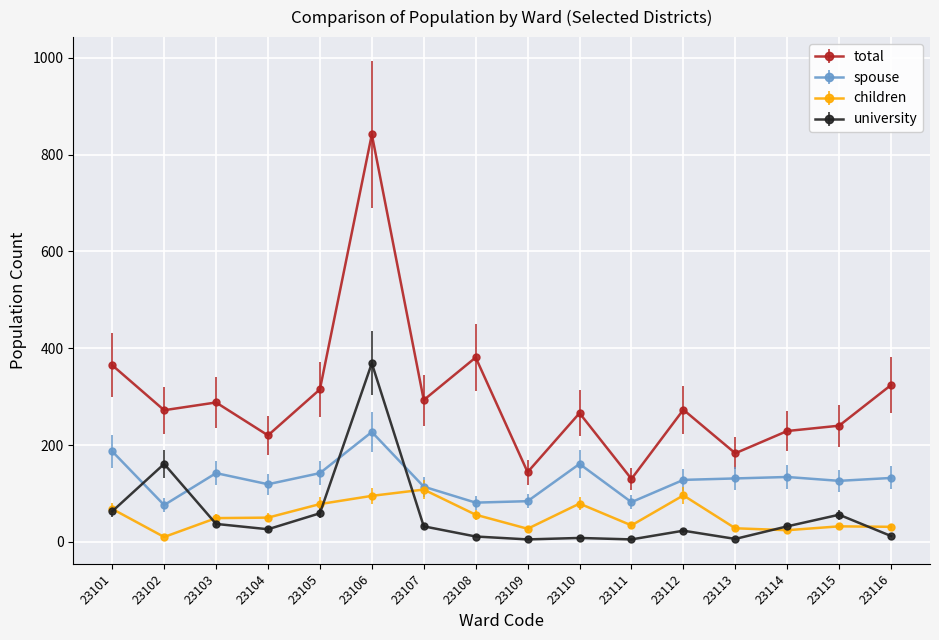

How many distinct data groups are displayed?

4